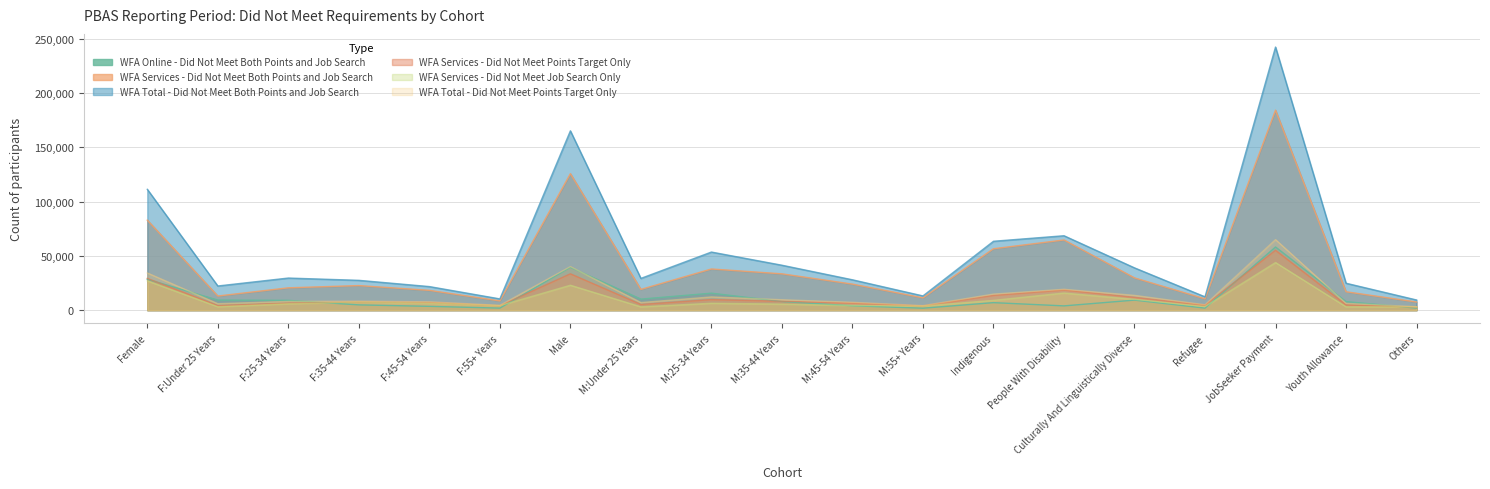

True or false: WFA Services - Did Not Meet Both Points and Job Search and WFA Services - Did Not Meet Job Search Only cross at least once.

False